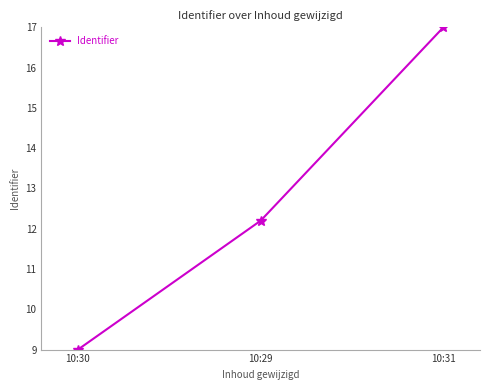

Rank the categories by value from highest to lowest.

10:31, 10:29, 10:30